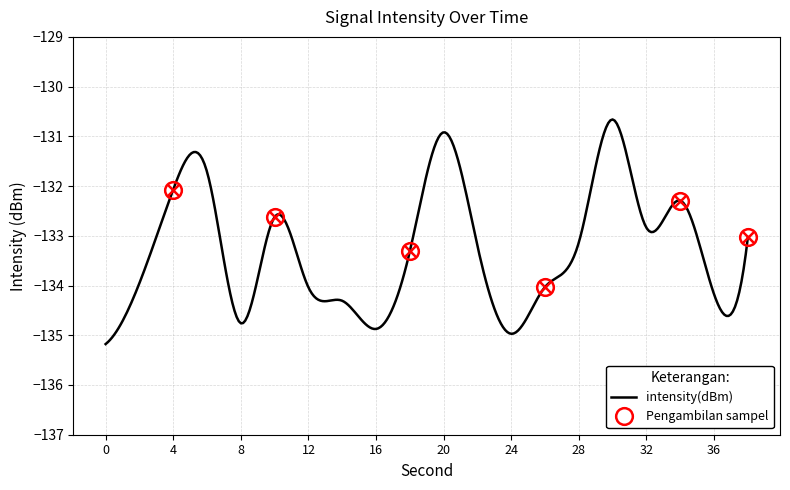

True or false: there are more than 0 points higher than both neighbors.

True